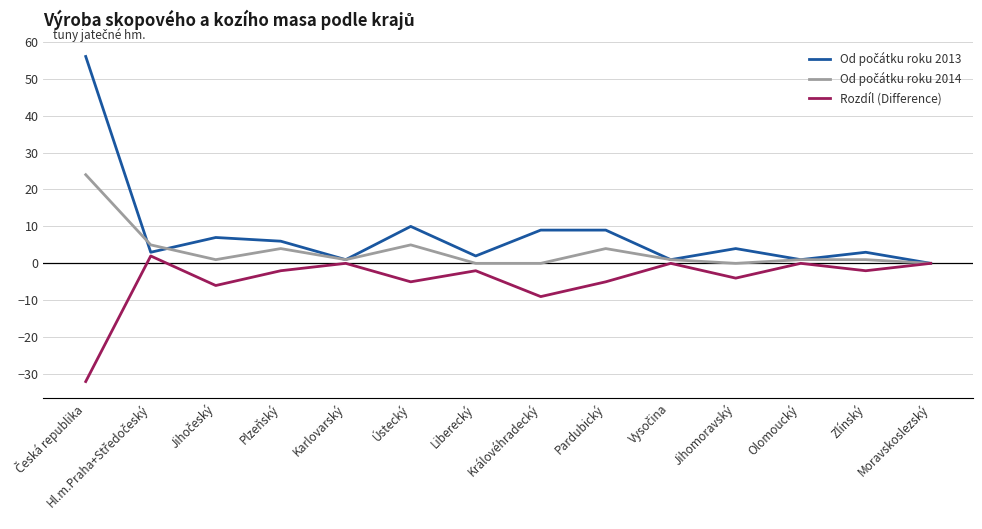

What is the spread (max minus min) of values at Pardubický?

14